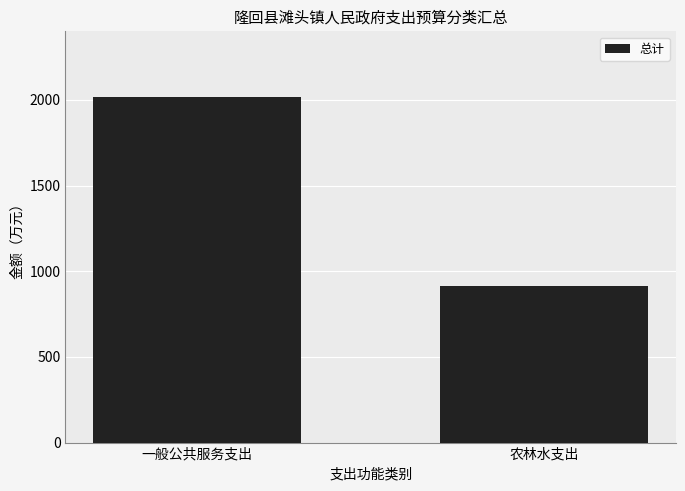

The chart shows a value of 914.0 at 农林水支出. True or false?

True